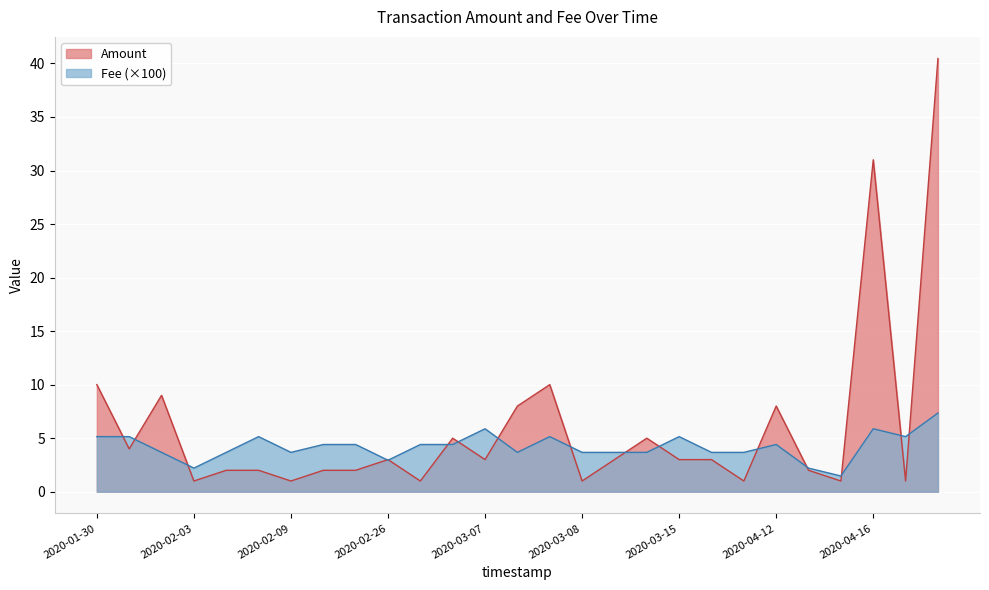

At how many categories does at least one series exceed 22?

2